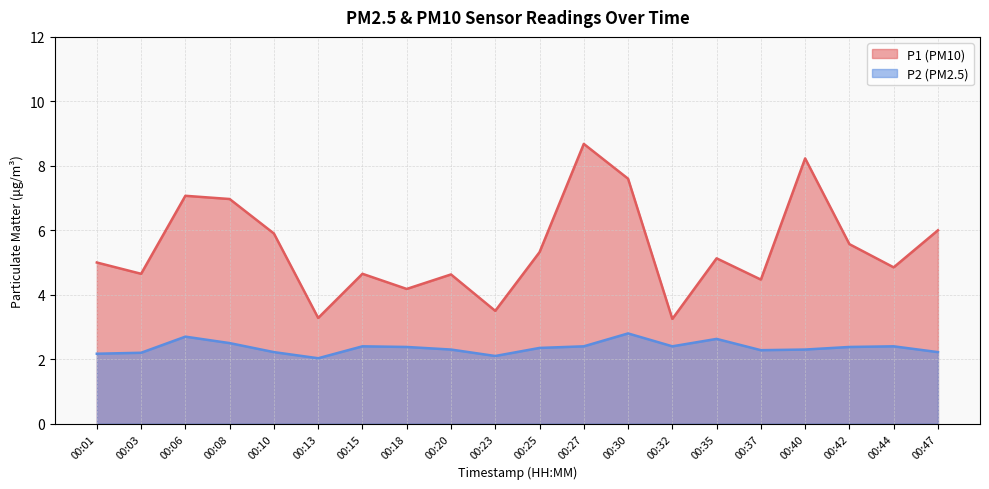

True or false: P1 and P2 intersect in this chart.

False